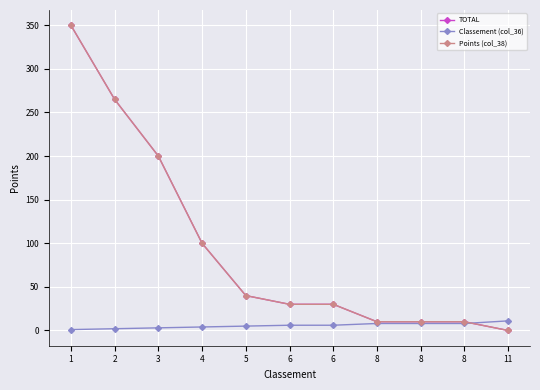

Which has a higher value, 11 or 6?

6